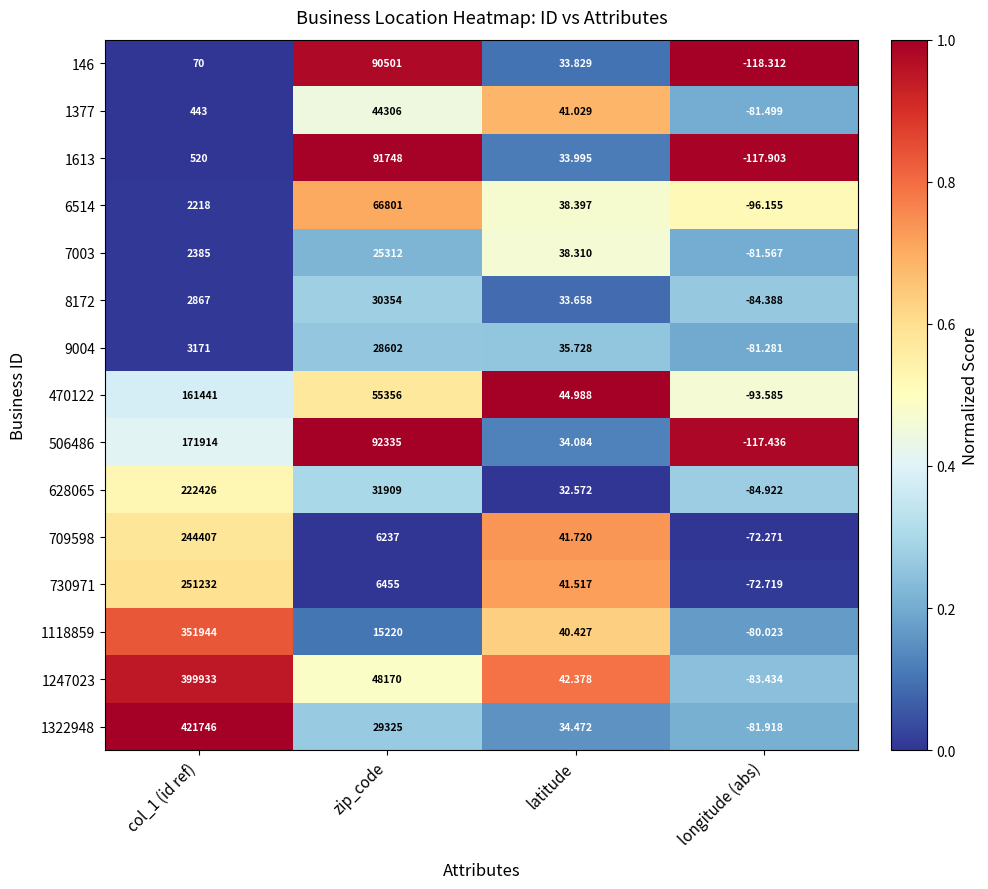

Reading left to right, extract all data points from this chart.

146: col_1 (id ref)=70.0	zip_code=90501.0	latitude=33.8	longitude (abs)=-118.3
1377: col_1 (id ref)=443.0	zip_code=44306.0	latitude=41.0	longitude (abs)=-81.5
1613: col_1 (id ref)=520.0	zip_code=91748.0	latitude=34.0	longitude (abs)=-117.9
6514: col_1 (id ref)=2218.0	zip_code=66801.0	latitude=38.4	longitude (abs)=-96.2
7003: col_1 (id ref)=2385.0	zip_code=25312.0	latitude=38.3	longitude (abs)=-81.6
8172: col_1 (id ref)=2867.0	zip_code=30354.0	latitude=33.7	longitude (abs)=-84.4
9004: col_1 (id ref)=3171.0	zip_code=28602.0	latitude=35.7	longitude (abs)=-81.3
470122: col_1 (id ref)=161441.0	zip_code=55356.0	latitude=45.0	longitude (abs)=-93.6
506486: col_1 (id ref)=171914.0	zip_code=92335.0	latitude=34.1	longitude (abs)=-117.4
628065: col_1 (id ref)=222426.0	zip_code=31909.0	latitude=32.6	longitude (abs)=-84.9
709598: col_1 (id ref)=244407.0	zip_code=6237.0	latitude=41.7	longitude (abs)=-72.3
730971: col_1 (id ref)=251232.0	zip_code=6455.0	latitude=41.5	longitude (abs)=-72.7
1118859: col_1 (id ref)=351944.0	zip_code=15220.0	latitude=40.4	longitude (abs)=-80.0
1247023: col_1 (id ref)=399933.0	zip_code=48170.0	latitude=42.4	longitude (abs)=-83.4
1322948: col_1 (id ref)=421746.0	zip_code=29325.0	latitude=34.5	longitude (abs)=-81.9